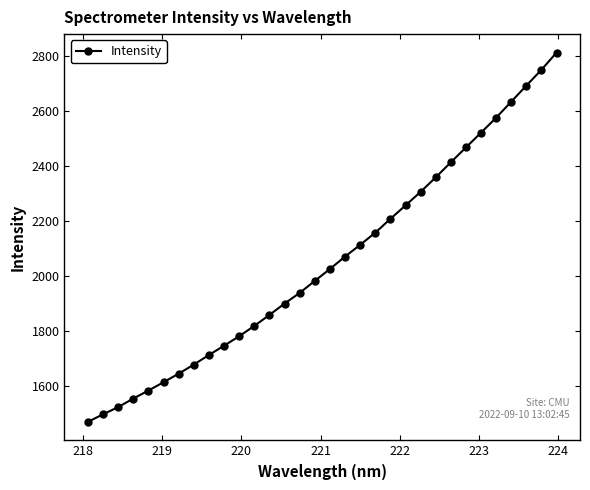

What is the minimum value shown in the chart?

1470.0